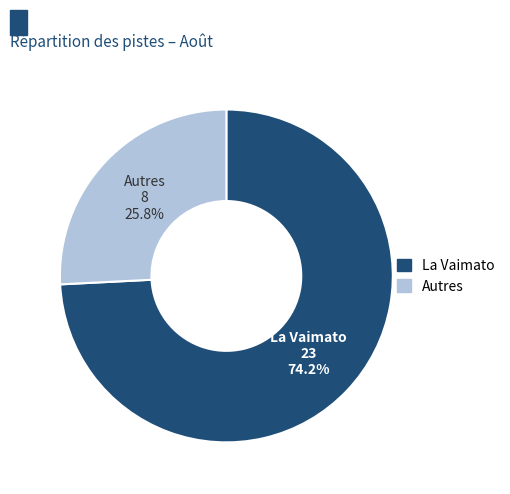

What portion of the pie excludes Autres?

74.2%